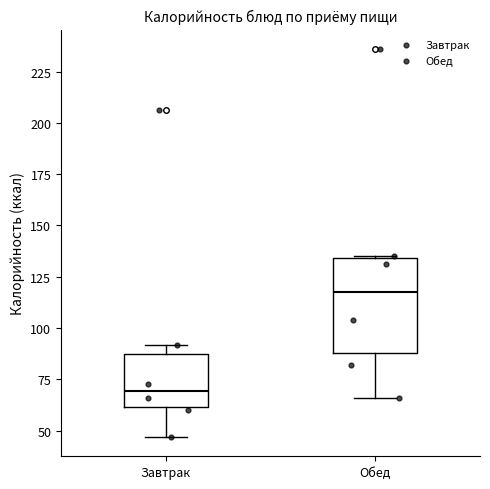

Which box is the tallest, from its lower edge to its upper edge?

Обед